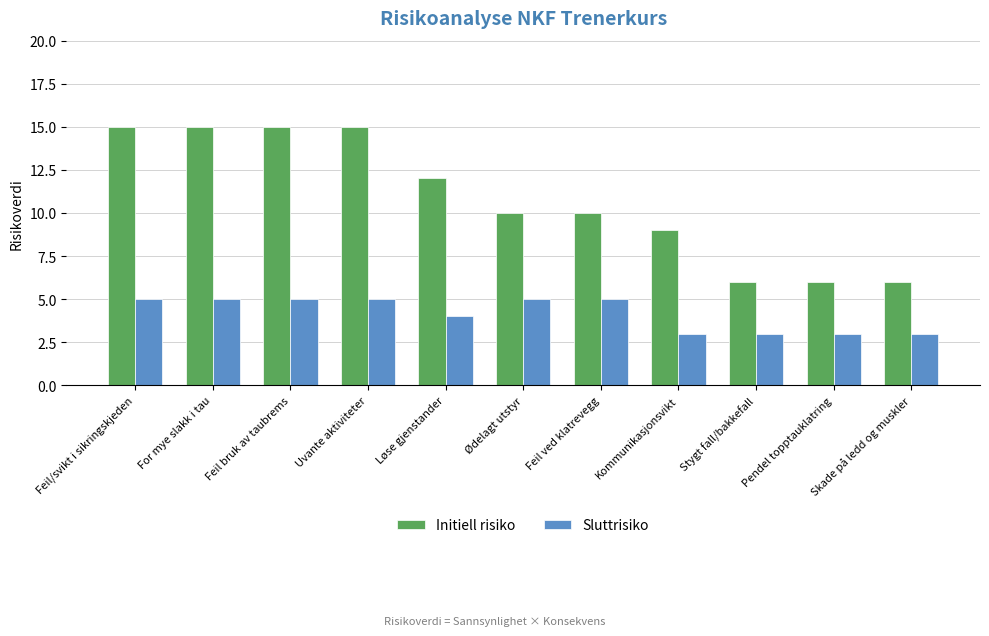

True or false: Initiell risiko has a value of 15 at Uvante aktiviteter.

True